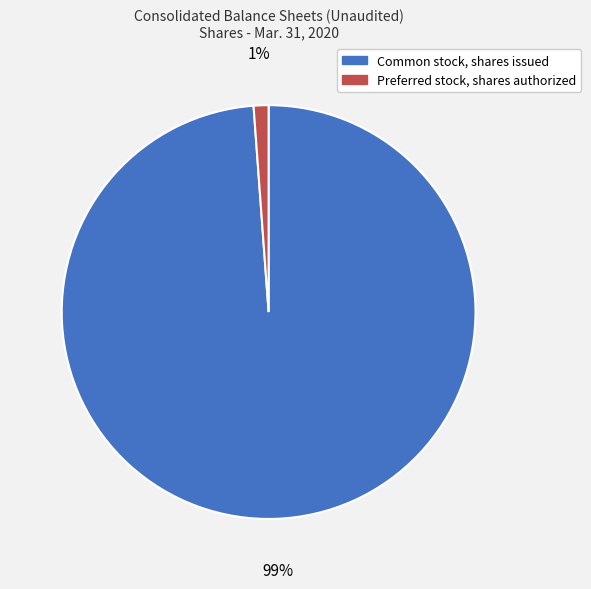

Do Common stock, shares issued and Preferred stock, shares authorized together represent more than half of the pie?

Yes